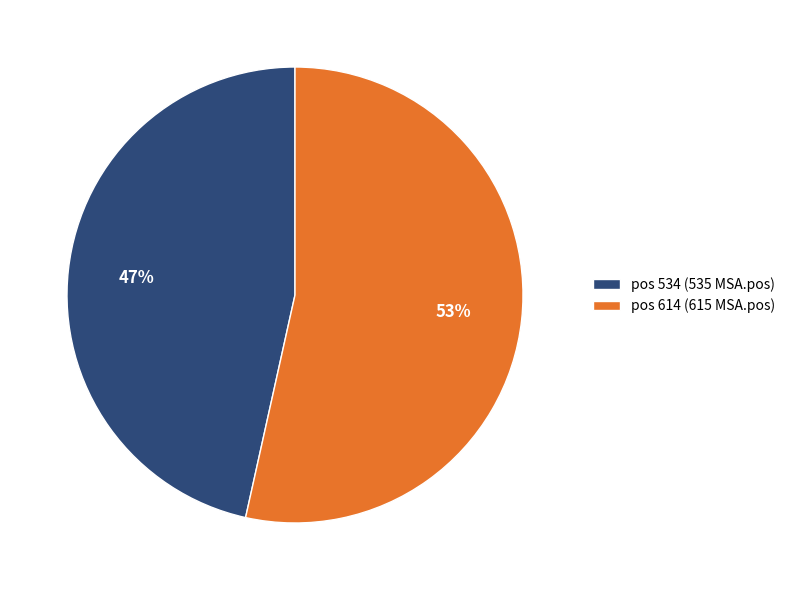

To the nearest percent, what is the average slice percentage?

50%